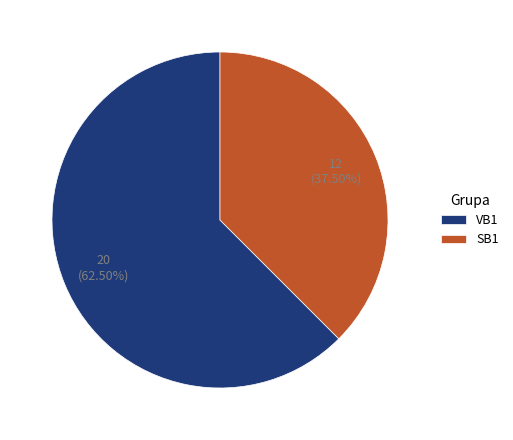

Rank the categories by value from lowest to highest.

SB1, VB1